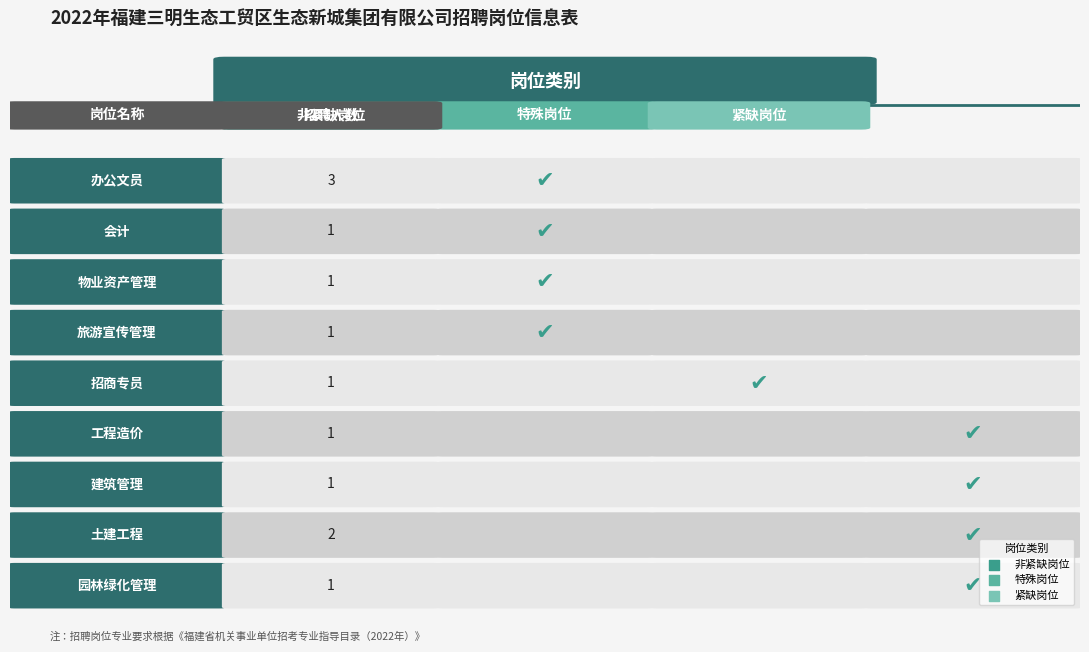

What is the ratio of the value at 4 to the value at 2?

1.0